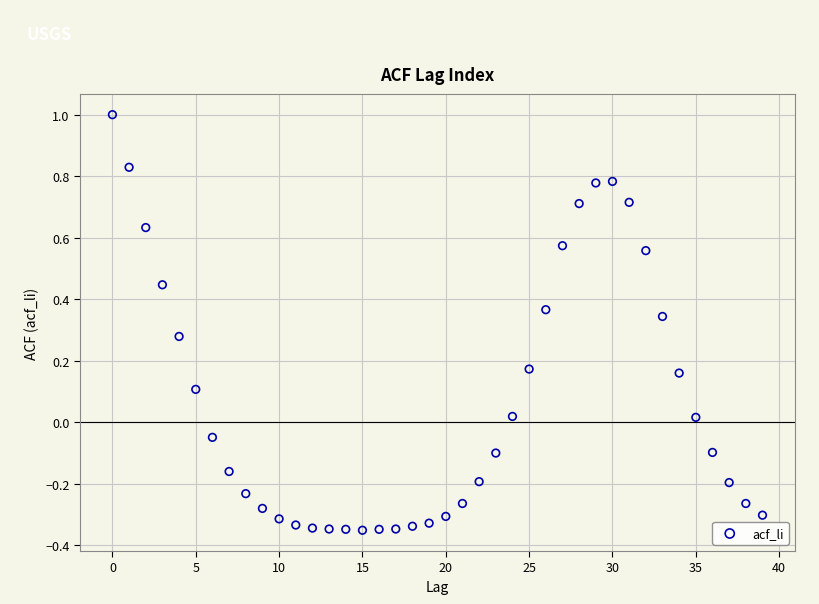

What is the range of Y values (max minus min)?

1.4